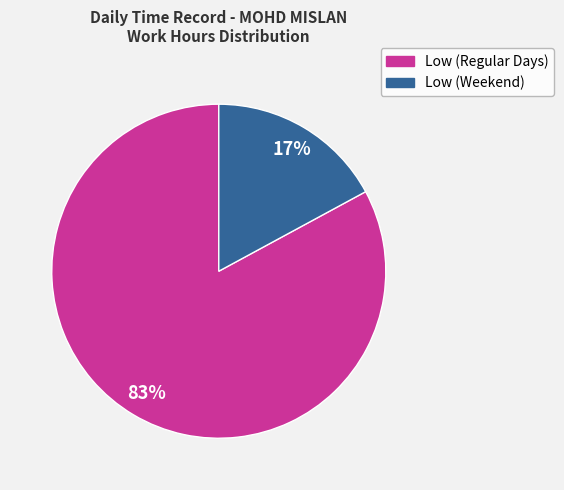

How many slices are in this pie chart?

2